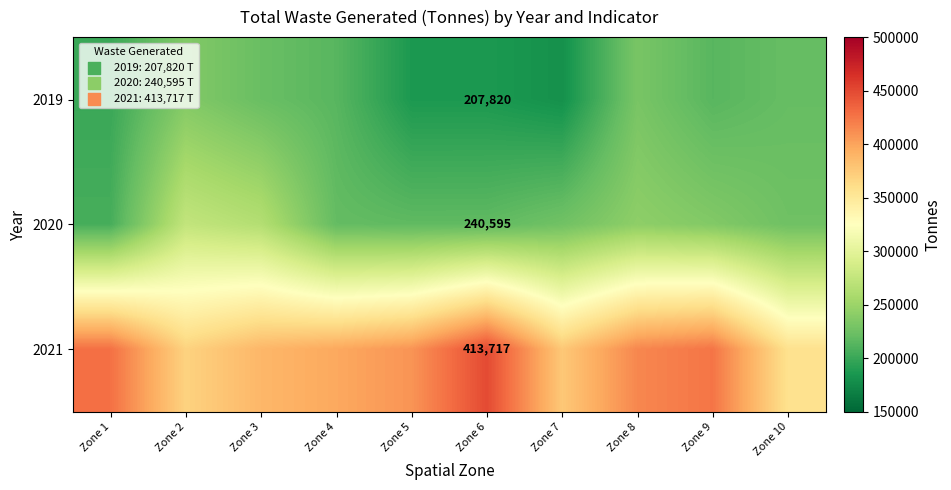

Which series has the largest range (max minus min)?

2021